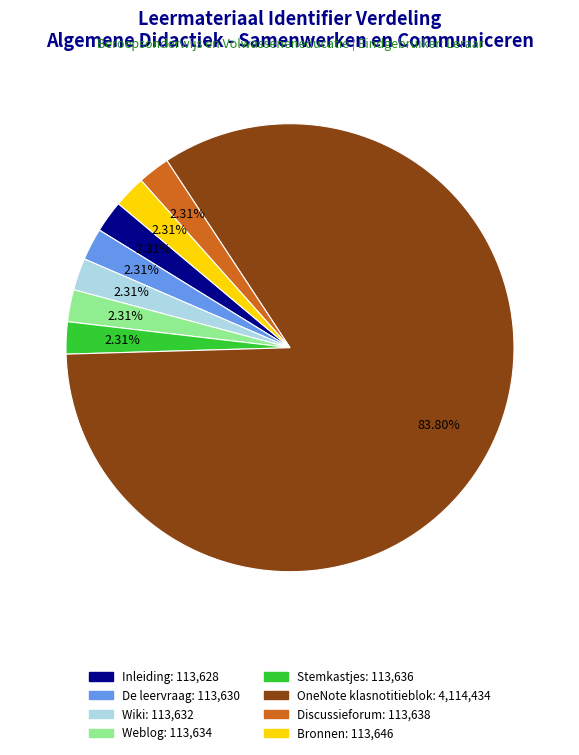

Between Weblog and OneNote klasnotitieblok, which is larger?

OneNote klasnotitieblok